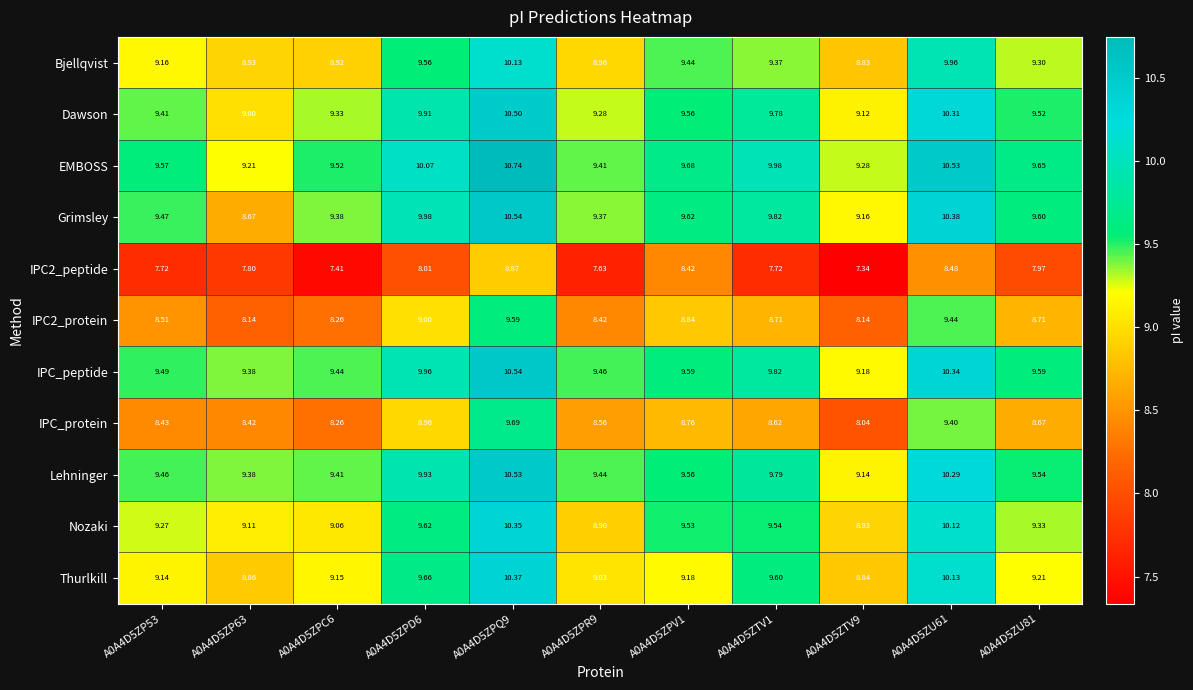

Between A0A4D5ZPD6 and A0A4D5ZTV1, which series saw the biggest shift?

IPC_protein